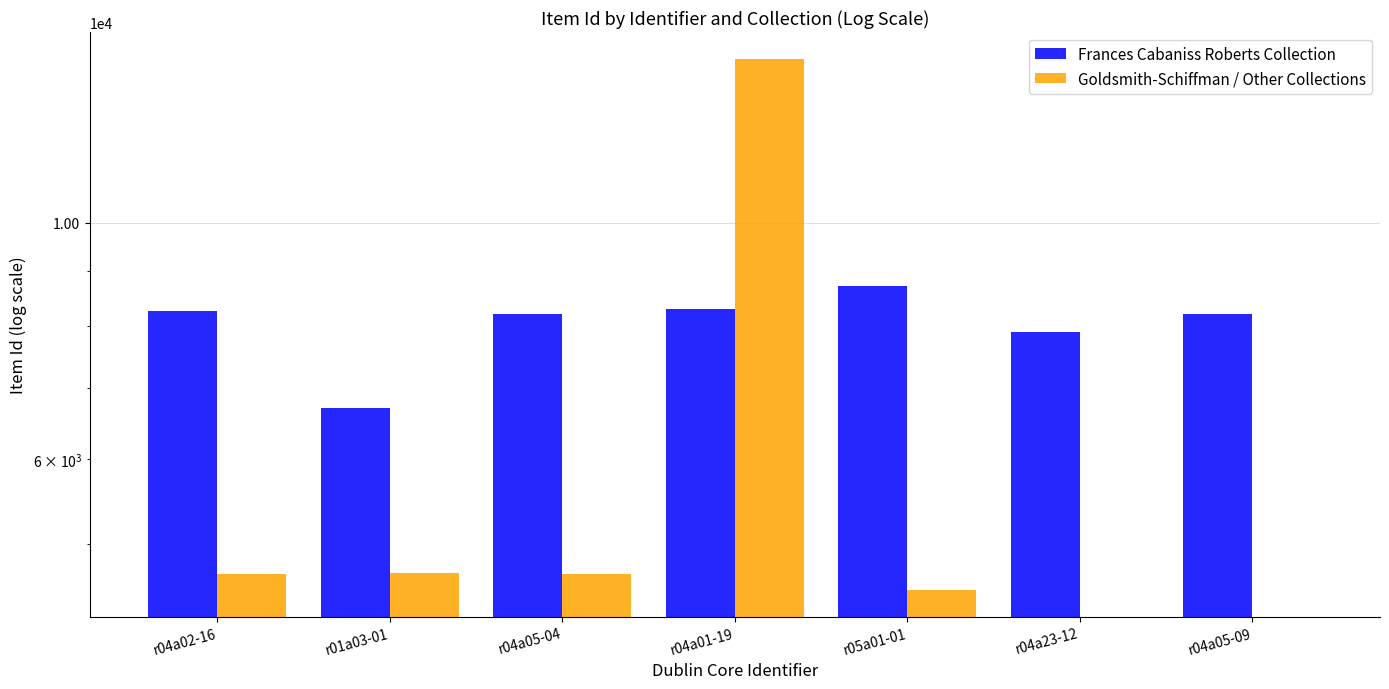

What is the highest value of the Goldsmith-Schiffman / Other Collections series?

14250